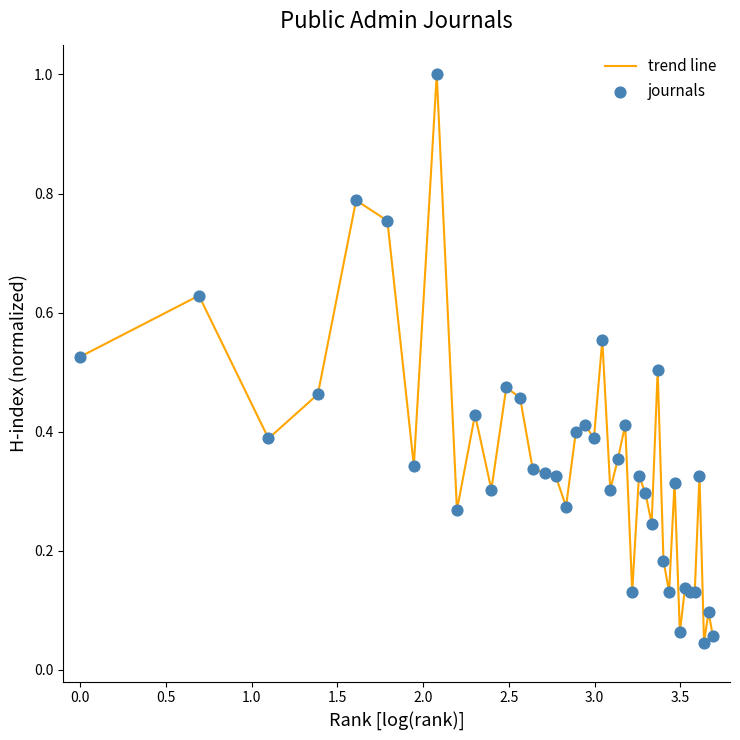

What is the difference between the maximum and minimum values?

1.0